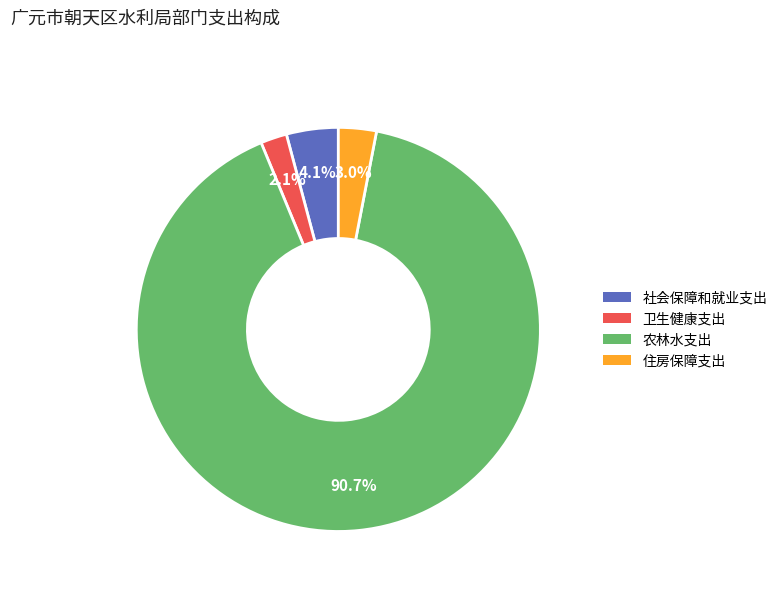

Approximately how many times larger is the value at 住房保障支出 compared to 卫生健康支出?

1.4